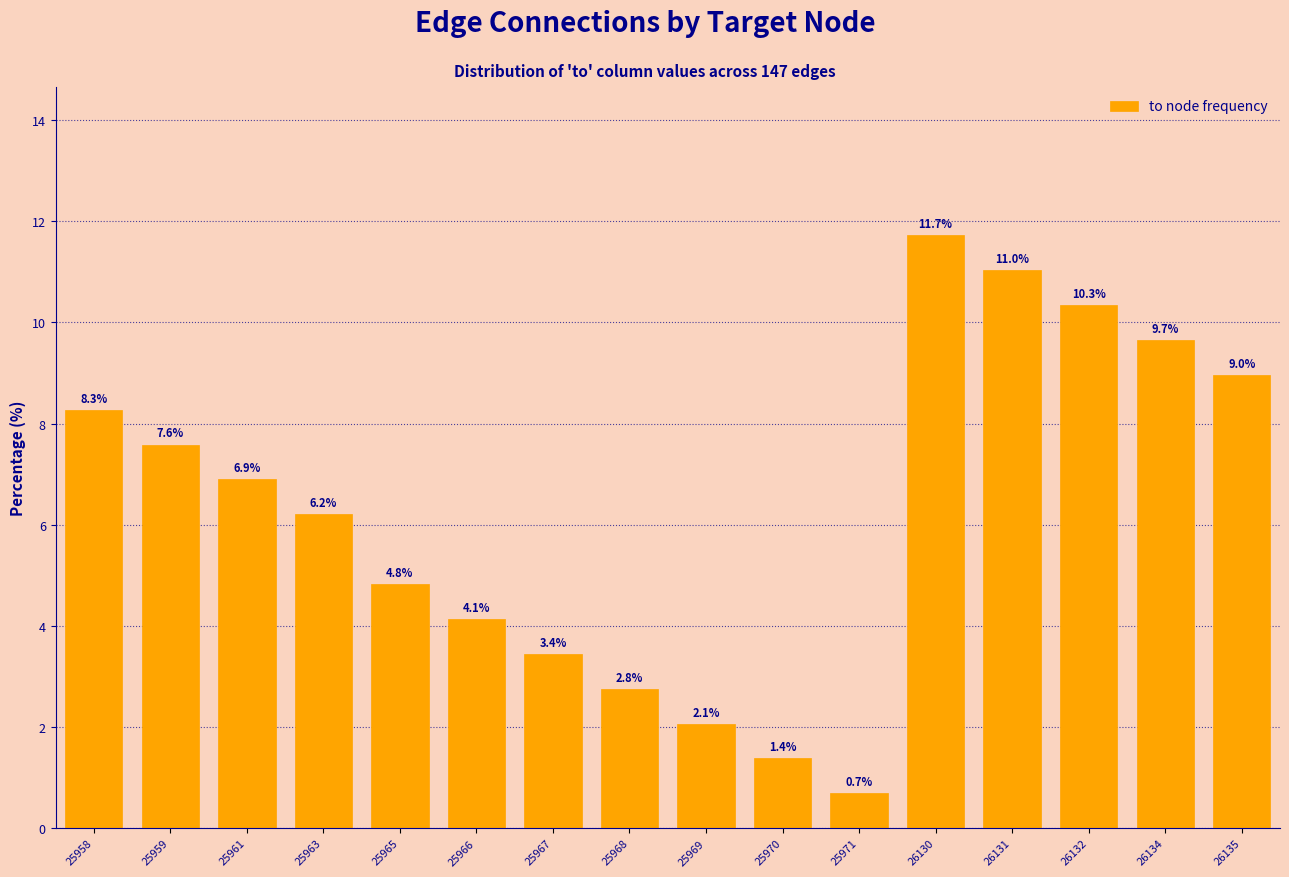

Reading left to right, extract all data points from this chart.

8.3	7.6	6.9	6.2	4.8	4.1	3.4	2.8	2.1	1.4	0.7	11.7	11.0	10.3	9.7	9.0